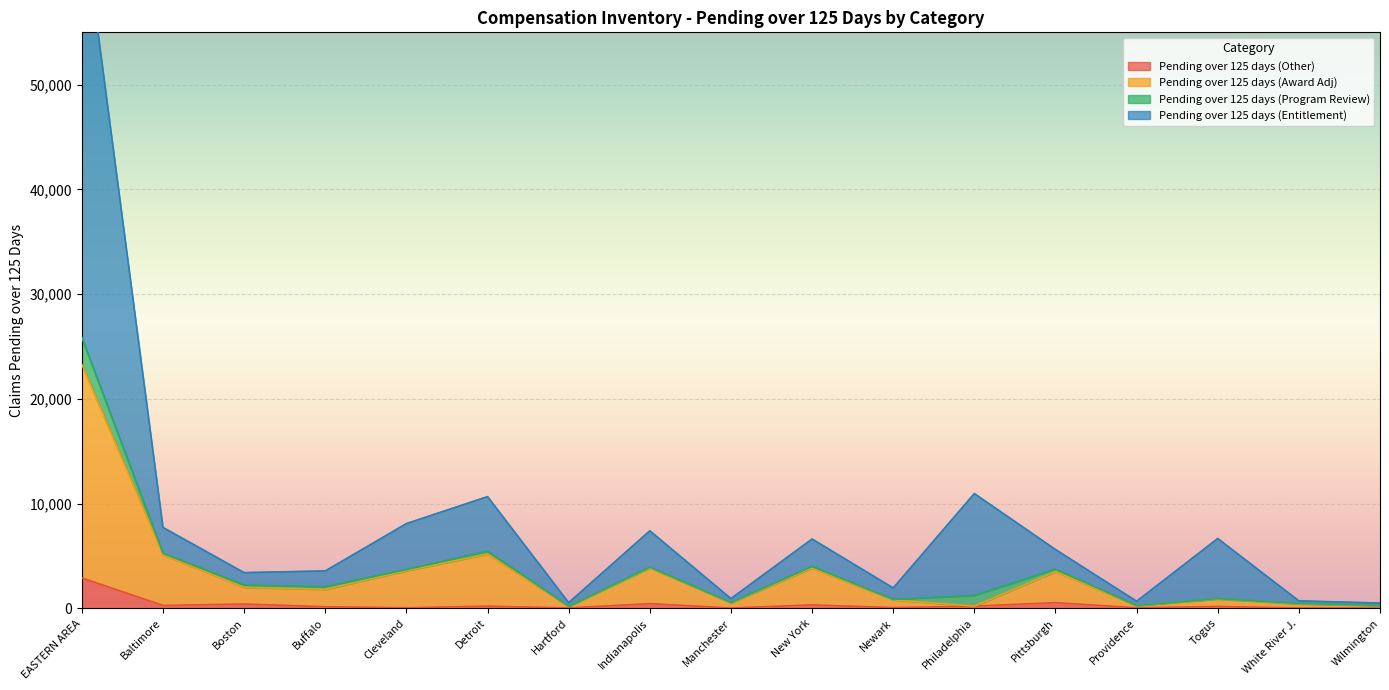

What is the highest value of the Pending over 125 days (Other) series?

2892